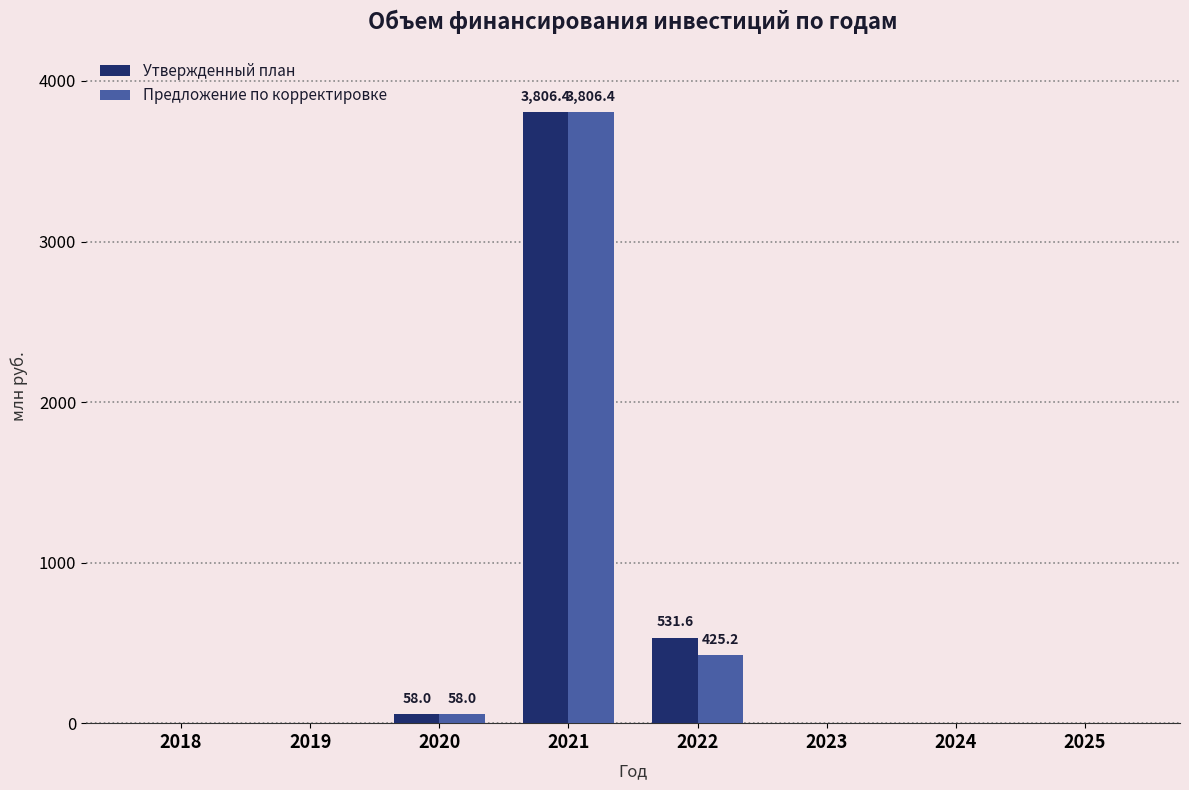

The value of Предложение по корректировке at 2024 is 0.0. True or false?

True